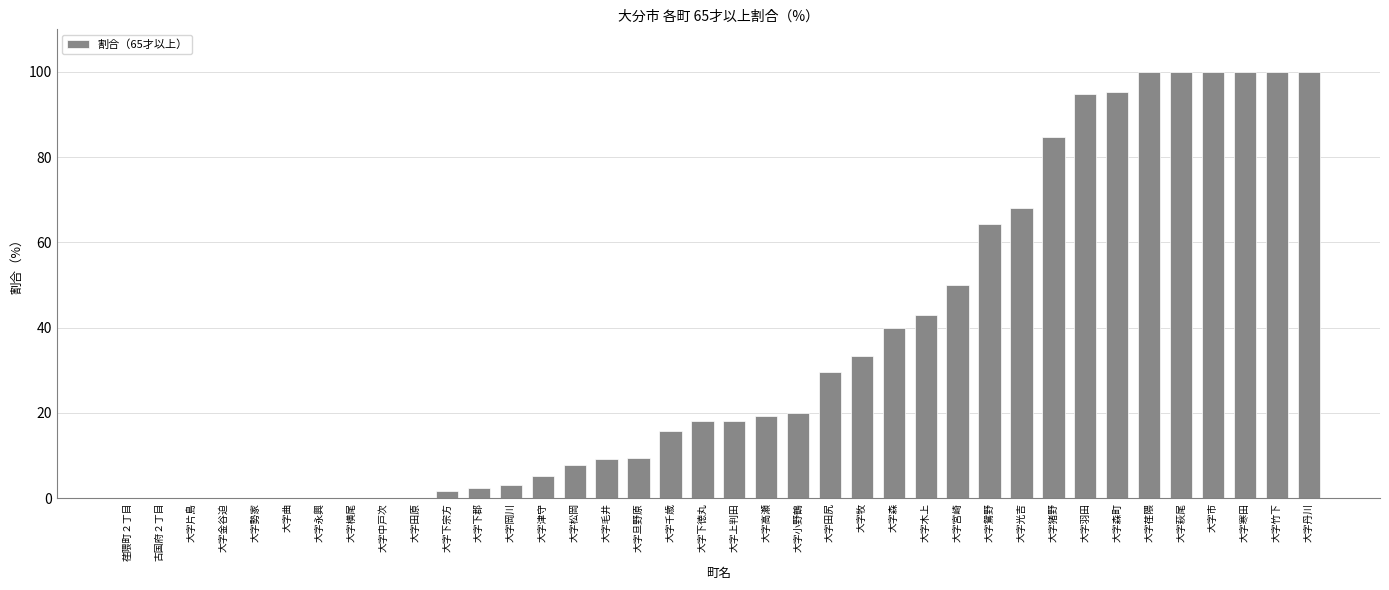

Which has a higher value, 大字片島 or 大字森?

大字森